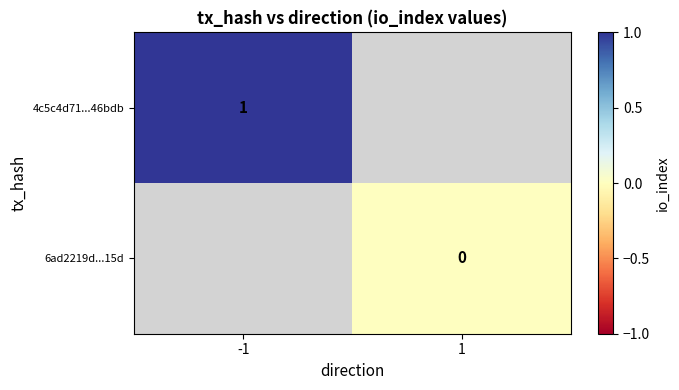

The value of 4c5c4d71...46bdb at -1 is 0. True or false?

False